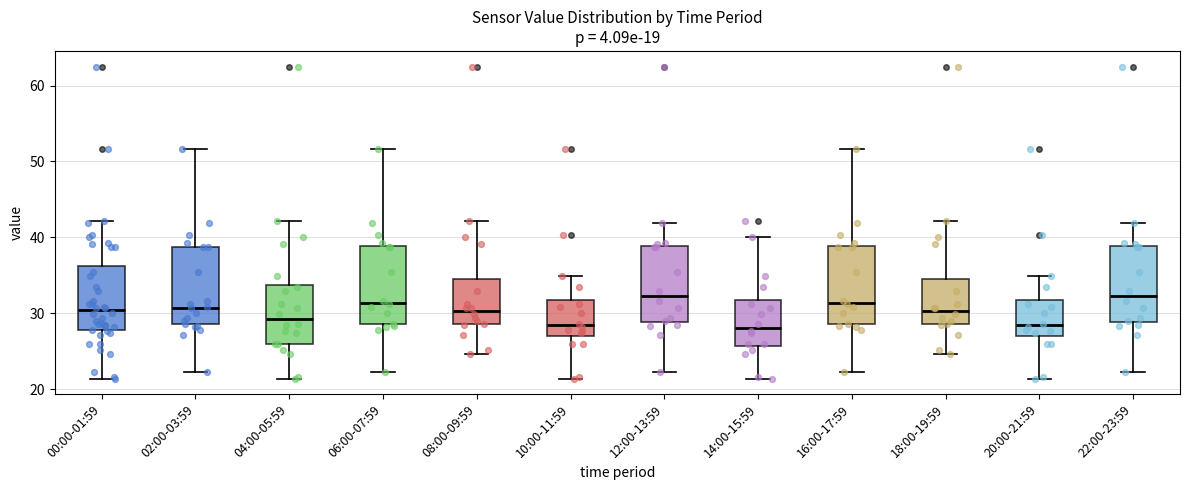

Reading left to right, read every box against the y-axis: the position of its median line, the range the box covers, and the ends of its whiskers. The values are not printed on the chart, so give them approximately, as read against the axis.

00:00-01:59: median 30, box 28 to 36, whiskers 21 to 42
02:00-03:59: median 31, box 29 to 39, whiskers 22 to 52
04:00-05:59: median 29, box 26 to 34, whiskers 21 to 42
06:00-07:59: median 31, box 29 to 39, whiskers 22 to 52
08:00-09:59: median 30, box 29 to 34, whiskers 25 to 42
10:00-11:59: median 28, box 27 to 32, whiskers 21 to 35
12:00-13:59: median 32, box 29 to 39, whiskers 22 to 42
14:00-15:59: median 28, box 26 to 32, whiskers 21 to 40
16:00-17:59: median 31, box 29 to 39, whiskers 22 to 52
18:00-19:59: median 30, box 29 to 34, whiskers 25 to 42
20:00-21:59: median 28, box 27 to 32, whiskers 21 to 35
22:00-23:59: median 32, box 29 to 39, whiskers 22 to 42